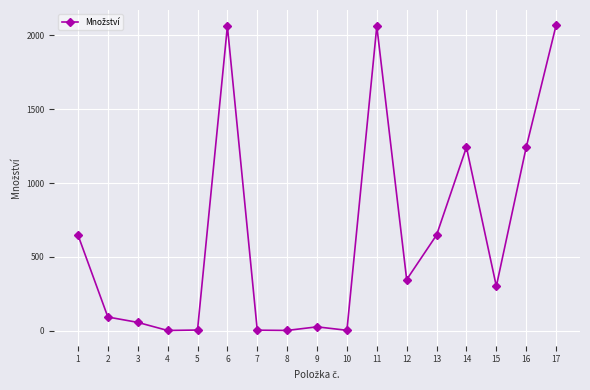

What is the average value?

636.3